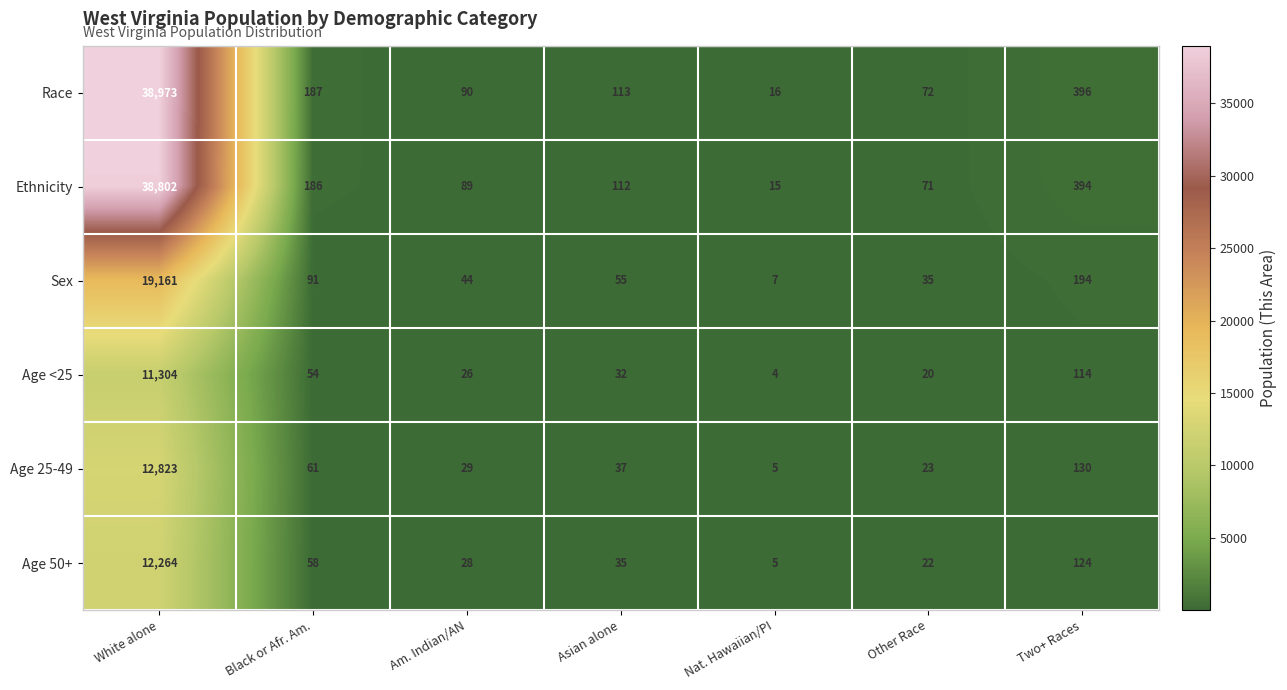

What is the sum of all Age 50+ values?

12536